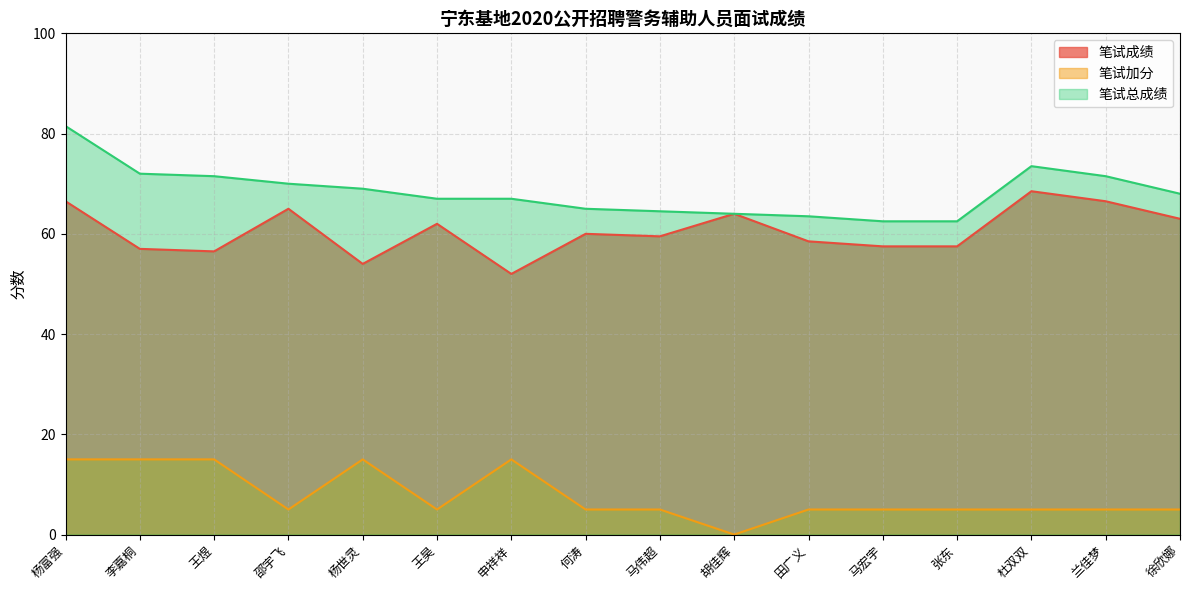

True or false: 笔试总成绩 has a value of 71.5 at 王煜.

True